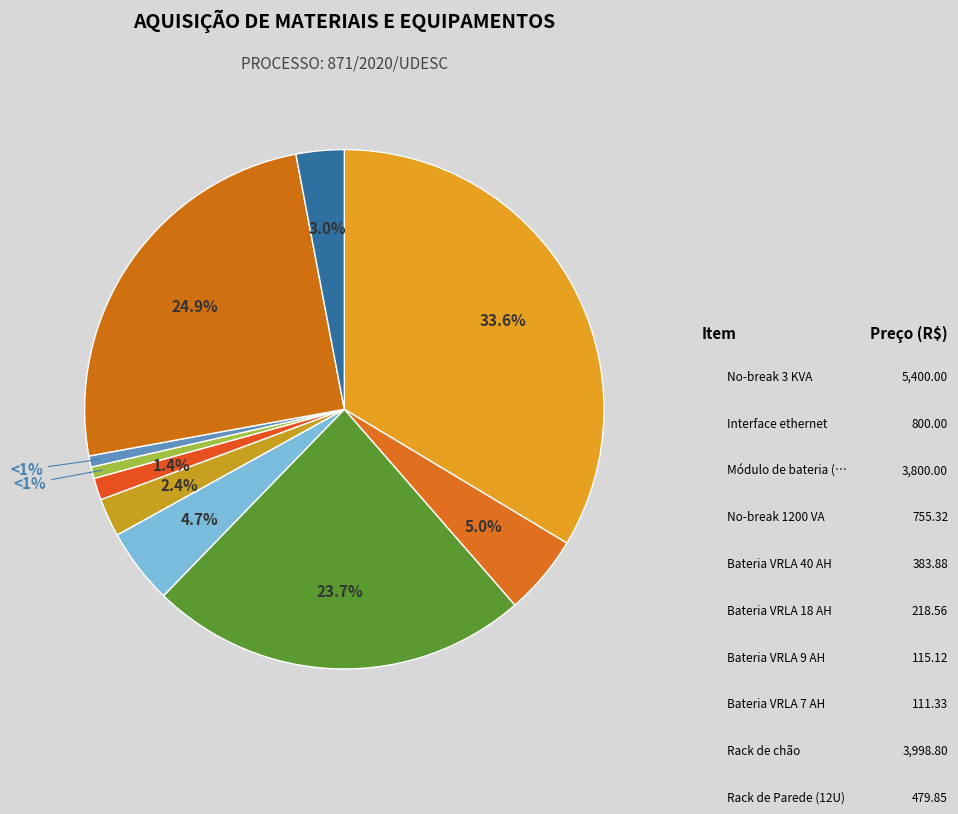

How many slices are in this pie chart?

10